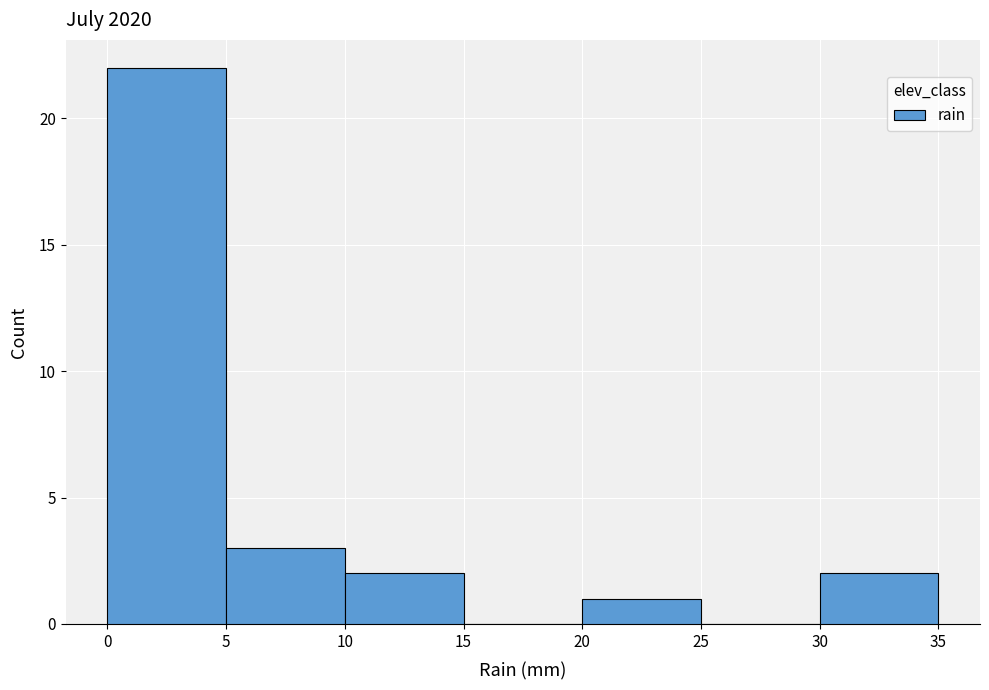

How tall is the bar that spans 10 to 15 on the x-axis? The values are not printed on the chart, so give them approximately, as read against the axis.

2